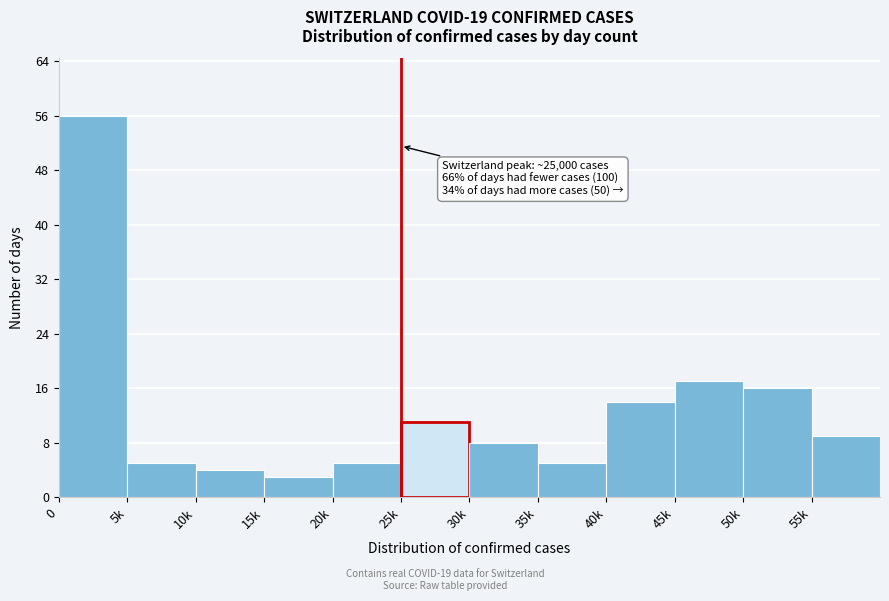

Reading left to right, extract all data points from this chart.

56	5	4	3	5	11	8	5	14	17	16	9